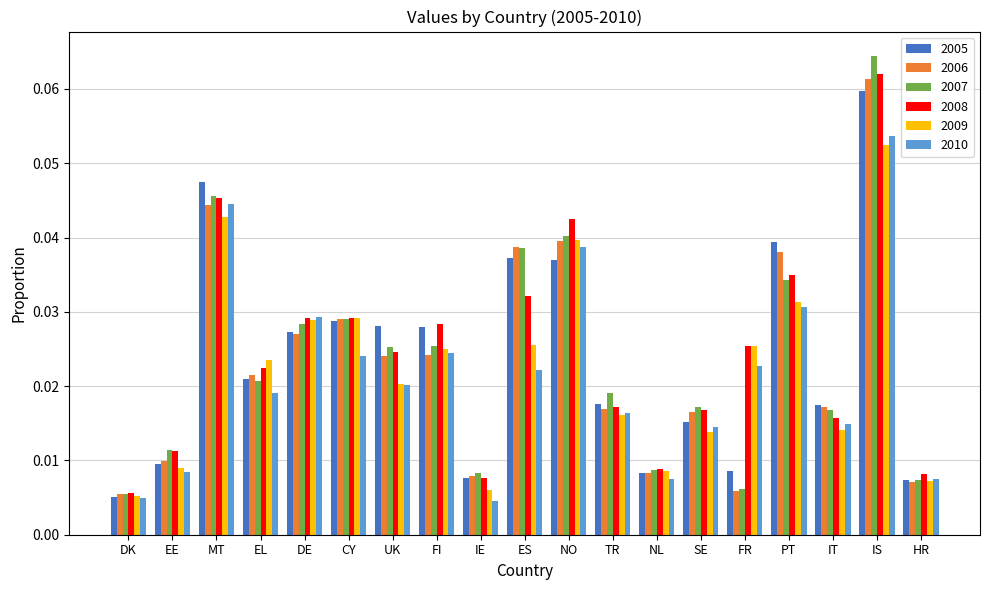

Which series changed the most between IE and HR?

2010